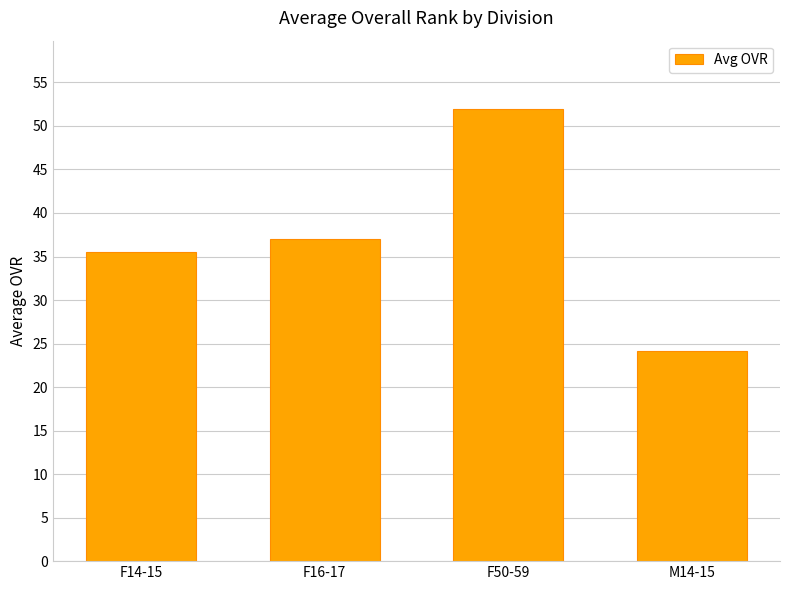

What is the maximum value shown in the chart?

52.0